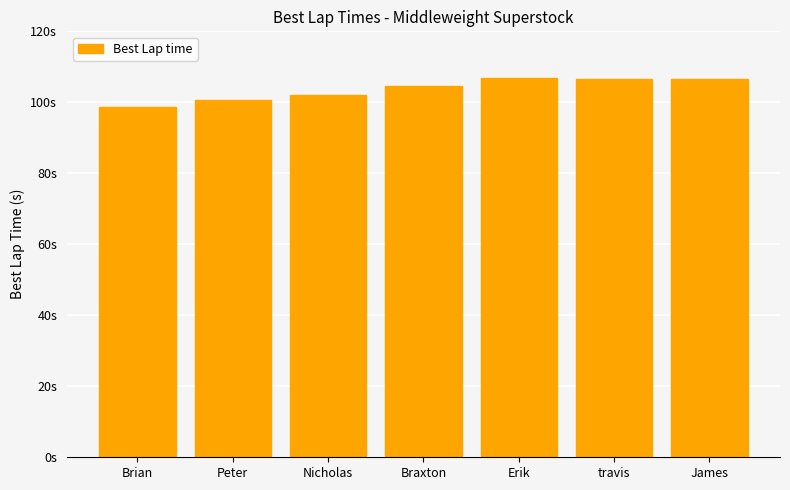

Rank the categories by value from lowest to highest.

Brian, Peter, Nicholas, Braxton, James, travis, Erik